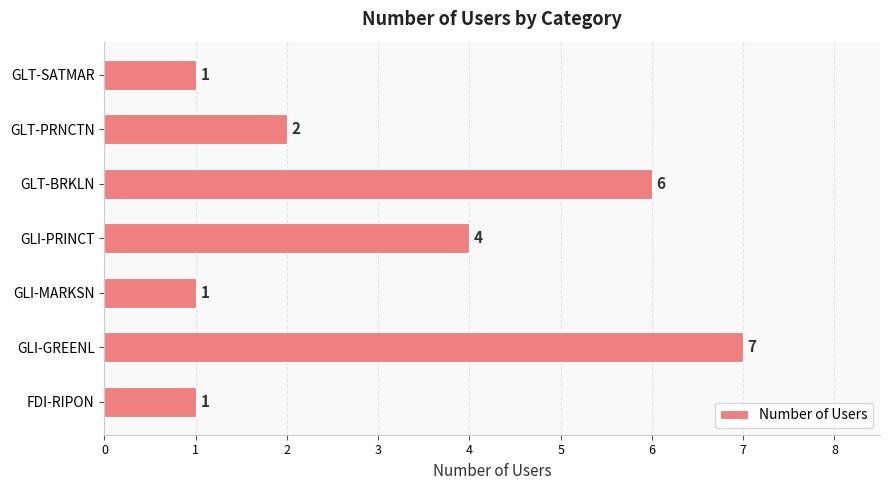

Count the values in the range 1 to 6.

6